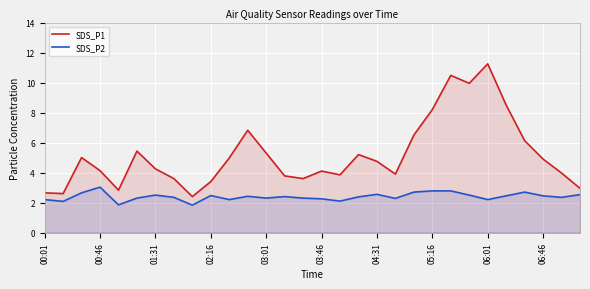

How many interior local valleys does the SDS_P2 series have?

9